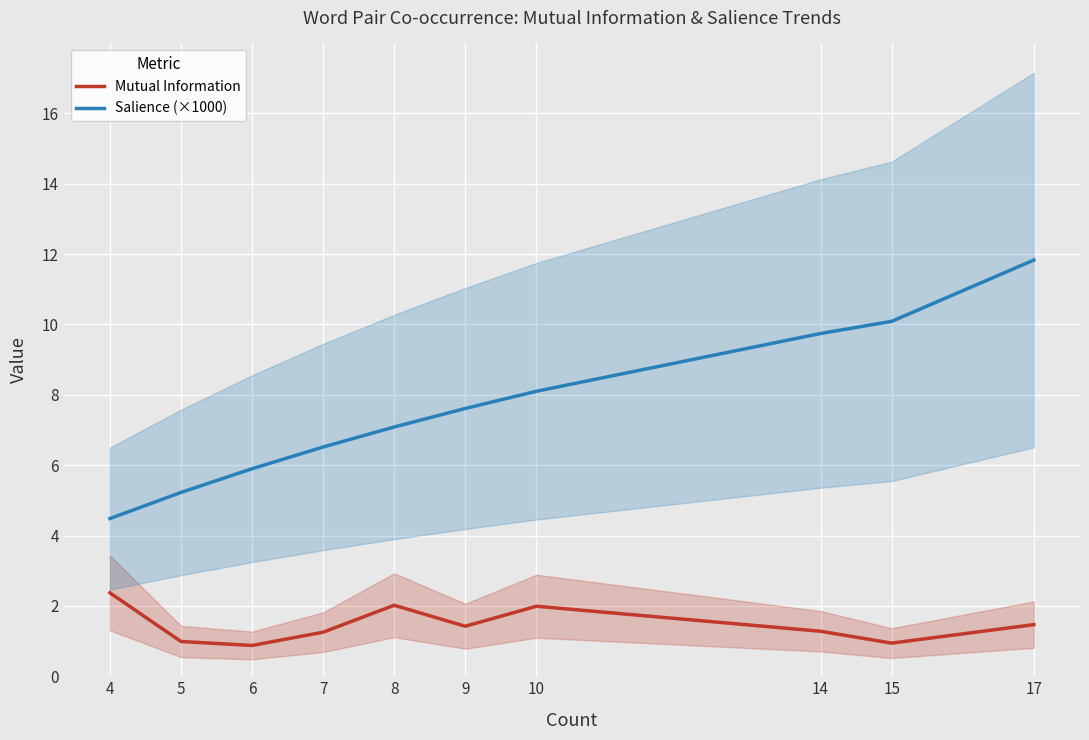

Does the chart display data point markers on the line(s)?

No